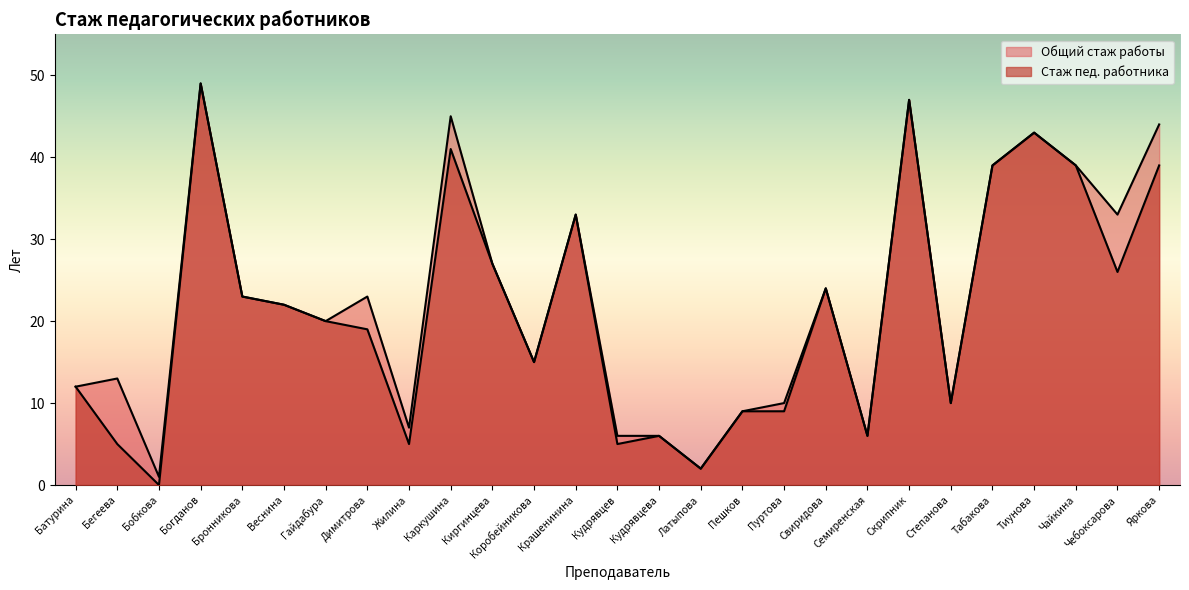

How many categories are shown in the chart?

27